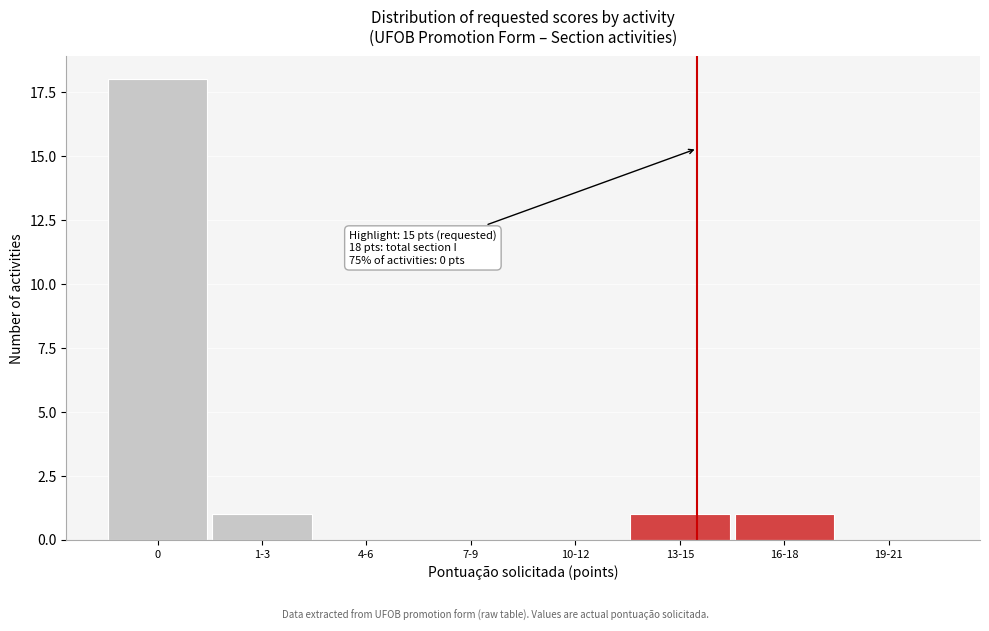

Reading left to right, extract all data points from this chart.

0=18	1-3=1	4-6=0	7-9=0	10-12=0	13-15=1	16-18=1	19-21=0